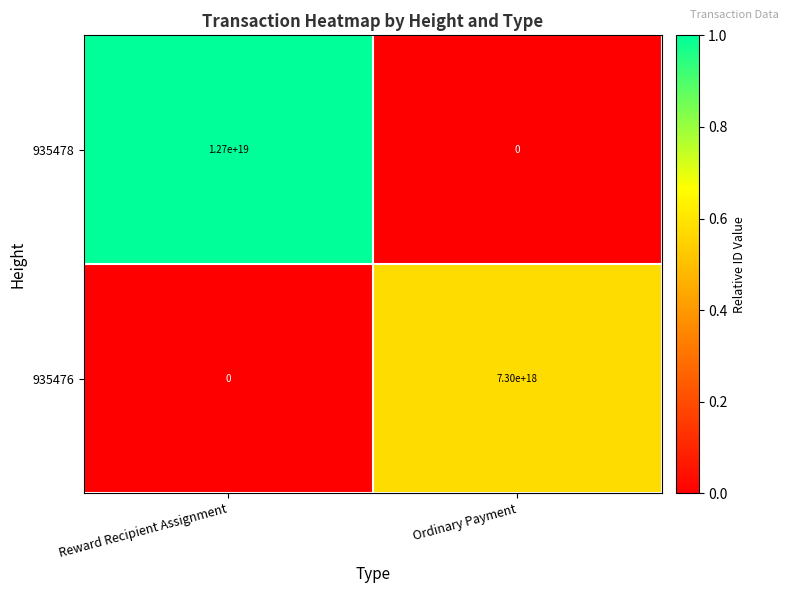

Where is 935476 nearest to the value 3650000000000000000?

Reward Recipient Assignment